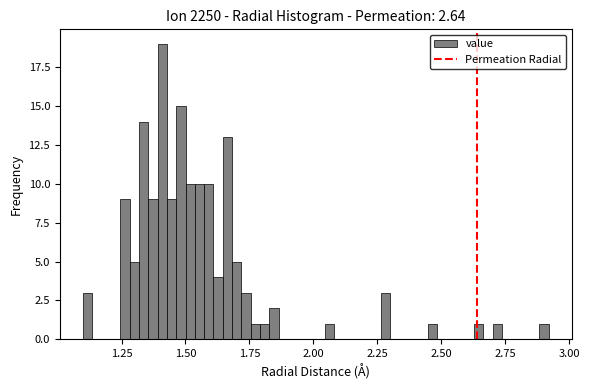

Around what value on the x-axis is the tallest bar? Give the approximate position of its centre, as read against the axis.

1.40